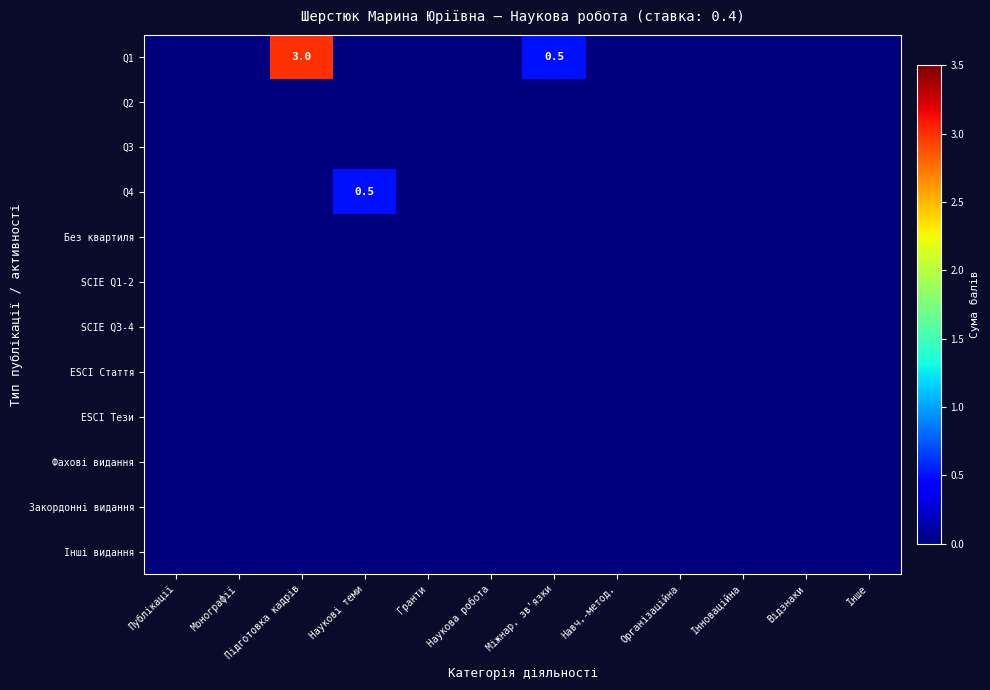

Between Наукові теми and Монографії, which is larger?

Наукові теми